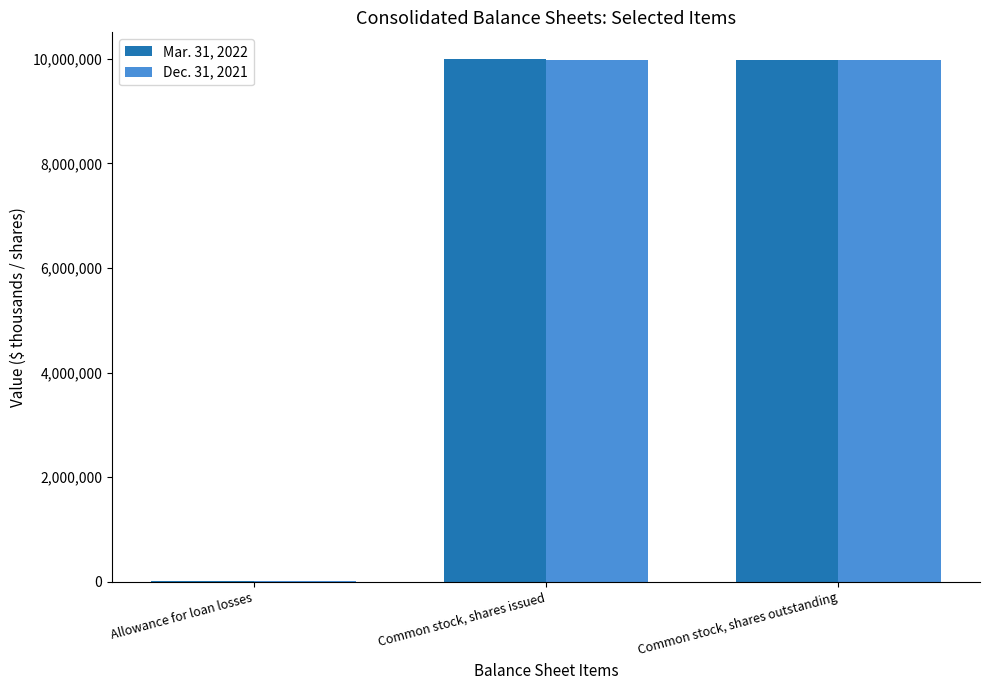

True or false: Mar. 31, 2022 has a value of 6924795 at Common stock, shares issued.

False